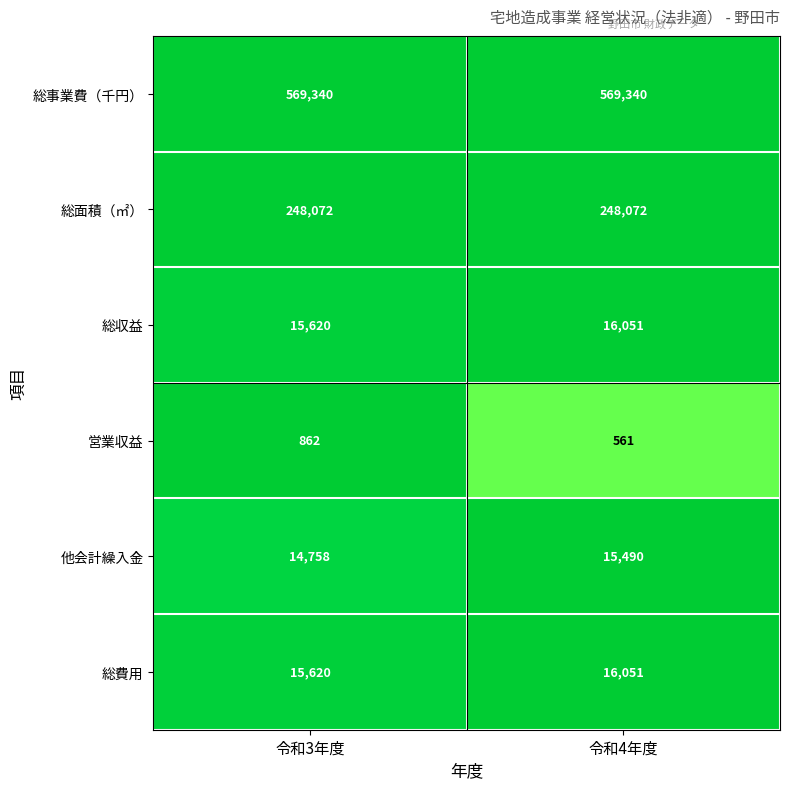

How many distinct data groups are displayed?

6